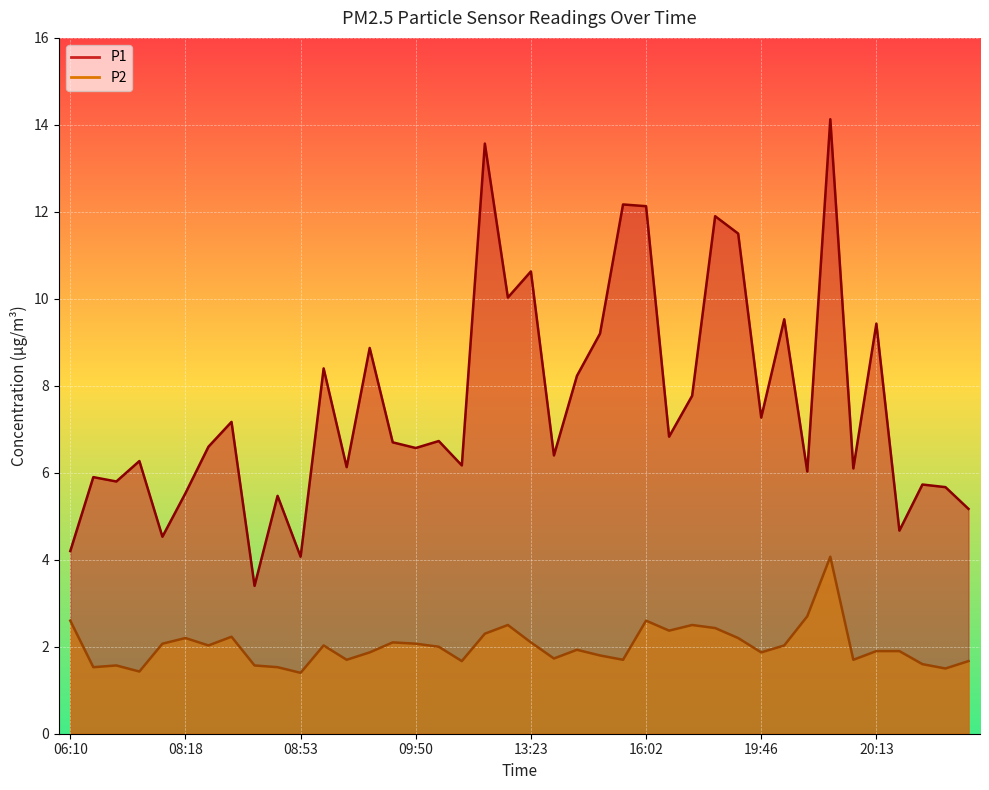

True or false: P2 and P1 intersect in this chart.

False